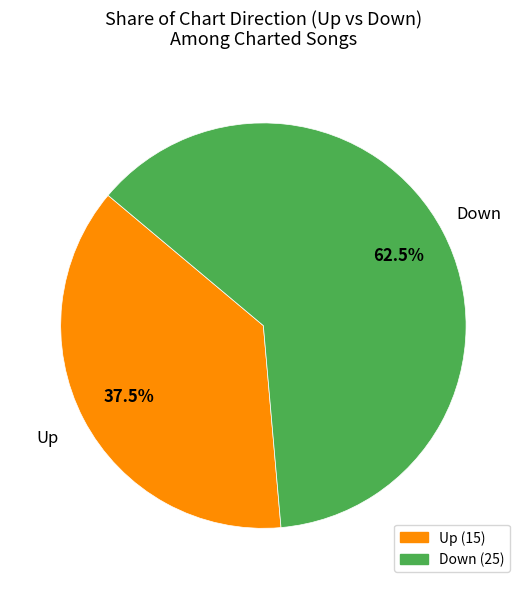

How many slices are in this pie chart?

2